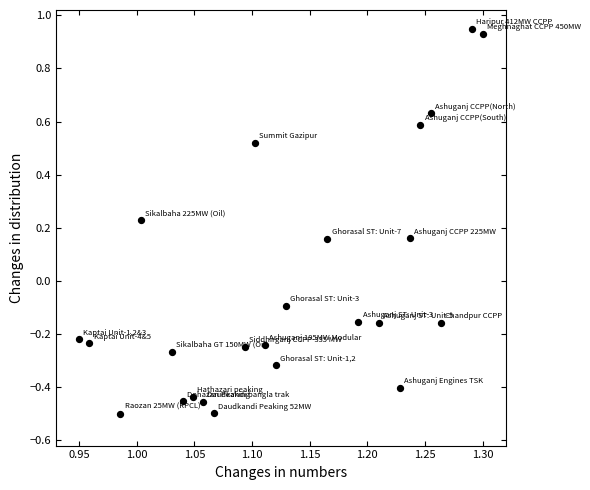

What is the range of X values (max minus min)?

0.3